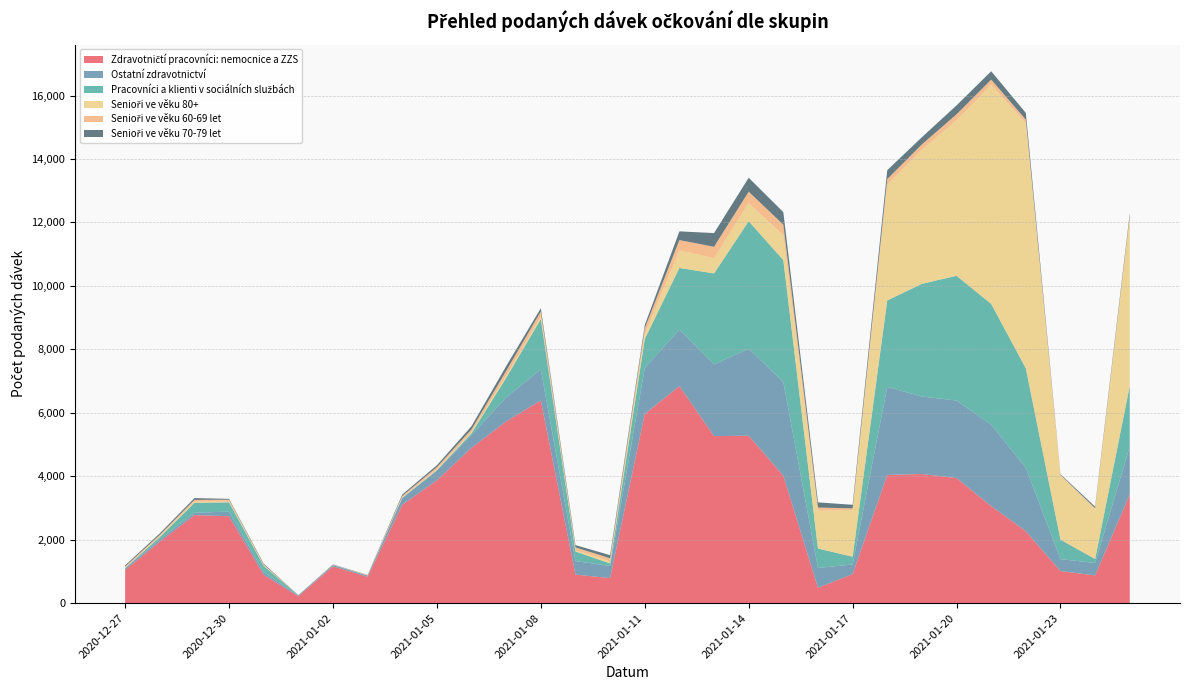

Reading right to left, transcribe all the data shown in this chart.

Zdravotničtí pracovníci: nemocnice a ZZS: 2021-01-25=3426	2021-01-24=876	2021-01-23=1010	2021-01-22=2268	2021-01-21=3060	2021-01-20=3943	2021-01-19=4072	2021-01-18=4041	2021-01-17=916	2021-01-16=487	2021-01-15=4015	2021-01-14=5278	2021-01-13=5266	2021-01-12=6842	2021-01-11=5963	2021-01-10=791	2021-01-09=900	2021-01-08=6390	2021-01-07=5728	2021-01-06=4897	2021-01-05=3872	2021-01-04=3103	2021-01-03=831	2021-01-02=1161	2021-01-01=220	2020-12-31=896	2020-12-30=2740	2020-12-29=2777	2020-12-28=1937	2020-12-27=1047
Ostatní zdravotnictví: 2021-01-25=1511	2021-01-24=390	2021-01-23=378	2021-01-22=2003	2021-01-21=2570	2021-01-20=2444	2021-01-19=2441	2021-01-18=2777	2021-01-17=306	2021-01-16=622	2021-01-15=2957	2021-01-14=2743	2021-01-13=2258	2021-01-12=1782	2021-01-11=1449	2021-01-10=383	2021-01-09=426	2021-01-08=976	2021-01-07=761	2021-01-06=408	2021-01-05=307	2021-01-04=211	2021-01-03=39	2021-01-02=43	2021-01-01=25	2020-12-31=82	2020-12-30=147	2020-12-29=74	2020-12-28=71	2020-12-27=54
Pracovníci a klienti v sociálních službách: 2021-01-25=1917	2021-01-24=126	2021-01-23=613	2021-01-22=3131	2021-01-21=3802	2021-01-20=3933	2021-01-19=3552	2021-01-18=2725	2021-01-17=242	2021-01-16=614	2021-01-15=3842	2021-01-14=4017	2021-01-13=2869	2021-01-12=1943	2021-01-11=915	2021-01-10=78	2021-01-09=303	2021-01-08=1592	2021-01-07=615	2021-01-06=54	2021-01-05=12	2021-01-04=3	2021-01-03=2	2021-01-02=0	2021-01-01=5	2020-12-31=195	2020-12-30=292	2020-12-29=311	2020-12-28=74	2020-12-27=9
Senioři ve věku 80+: 2021-01-25=5275	2021-01-24=1578	2021-01-23=2023	2021-01-22=7736	2021-01-21=6904	2021-01-20=4906	2021-01-19=4234	2021-01-18=3646	2021-01-17=1476	2021-01-16=1195	2021-01-15=789	2021-01-14=576	2021-01-13=483	2021-01-12=556	2021-01-11=151	2021-01-10=64	2021-01-09=42	2021-01-08=76	2021-01-07=63	2021-01-06=38	2021-01-05=31	2021-01-04=20	2021-01-03=3	2021-01-02=5	2021-01-01=1	2020-12-31=20	2020-12-30=25	2020-12-29=36	2020-12-28=32	2020-12-27=13
Senioři ve věku 60-69 let: 2021-01-25=73	2021-01-24=22	2021-01-23=18	2021-01-22=103	2021-01-21=167	2021-01-20=184	2021-01-19=162	2021-01-18=179	2021-01-17=49	2021-01-16=96	2021-01-15=329	2021-01-14=356	2021-01-13=358	2021-01-12=322	2021-01-11=188	2021-01-10=99	2021-01-09=88	2021-01-08=163	2021-01-07=154	2021-01-06=83	2021-01-05=66	2021-01-04=45	2021-01-03=11	2021-01-02=4	2021-01-01=1	2020-12-31=25	2020-12-30=59	2020-12-29=58	2020-12-28=38	2020-12-27=33
Senioři ve věku 70-79 let: 2021-01-25=90	2021-01-24=51	2021-01-23=22	2021-01-22=212	2021-01-21=264	2021-01-20=280	2021-01-19=227	2021-01-18=280	2021-01-17=112	2021-01-16=163	2021-01-15=394	2021-01-14=440	2021-01-13=432	2021-01-12=275	2021-01-11=100	2021-01-10=98	2021-01-09=71	2021-01-08=100	2021-01-07=150	2021-01-06=101	2021-01-05=59	2021-01-04=44	2021-01-03=6	2021-01-02=9	2021-01-01=3	2020-12-31=26	2020-12-30=26	2020-12-29=56	2020-12-28=47	2020-12-27=36